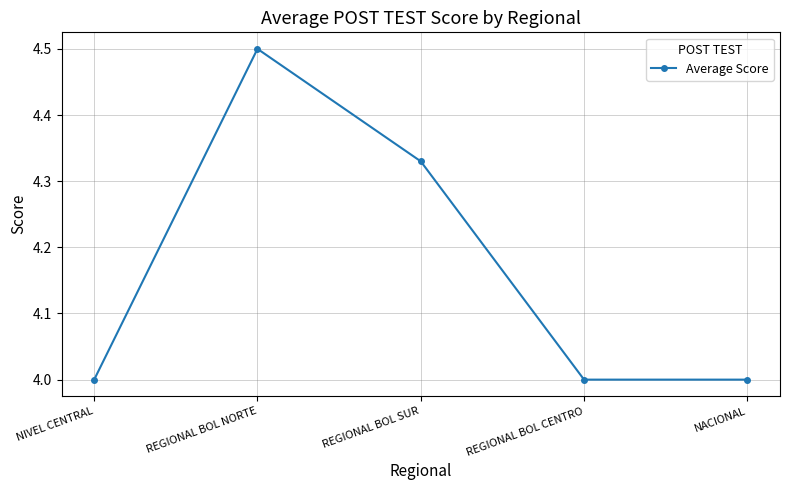

The chart shows a value of 4.0 at REGIONAL BOL CENTRO. True or false?

True